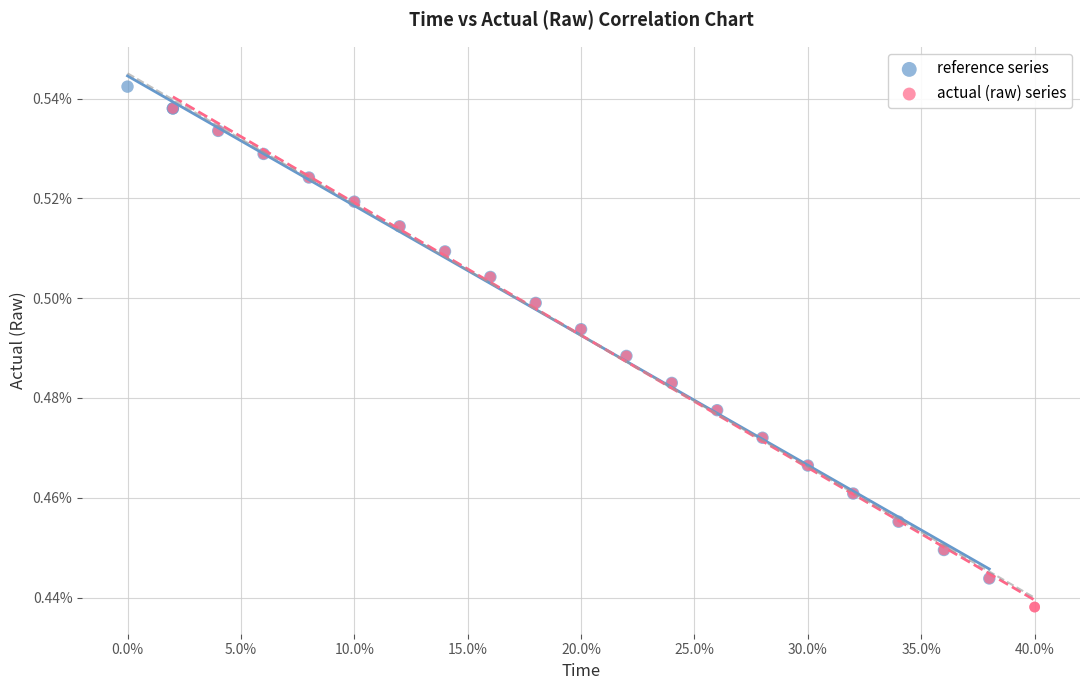

What are all the series names shown in the legend?

reference series, actual (raw) series